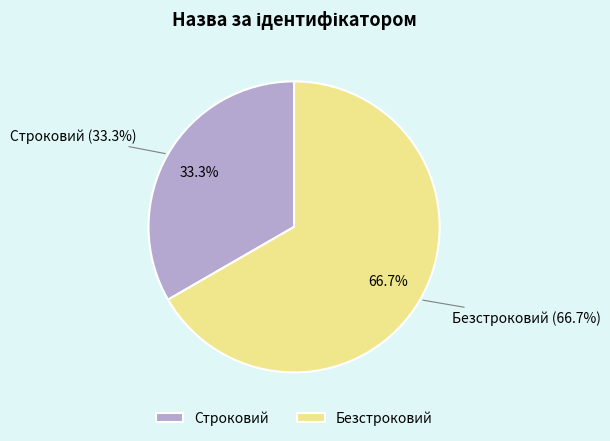

What percentage is NOT represented by Безстроковий?

33.3%